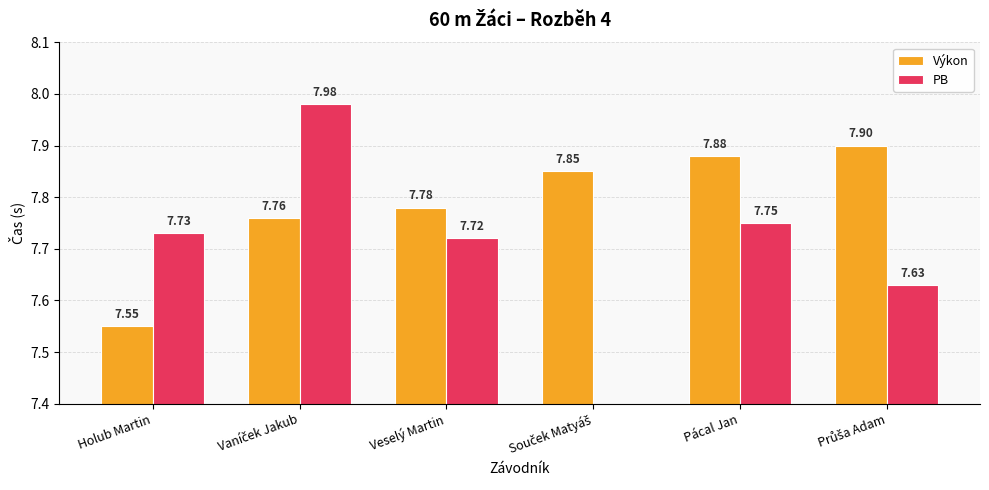

What value does the Výkon series have at Vaníček Jakub?

7.8